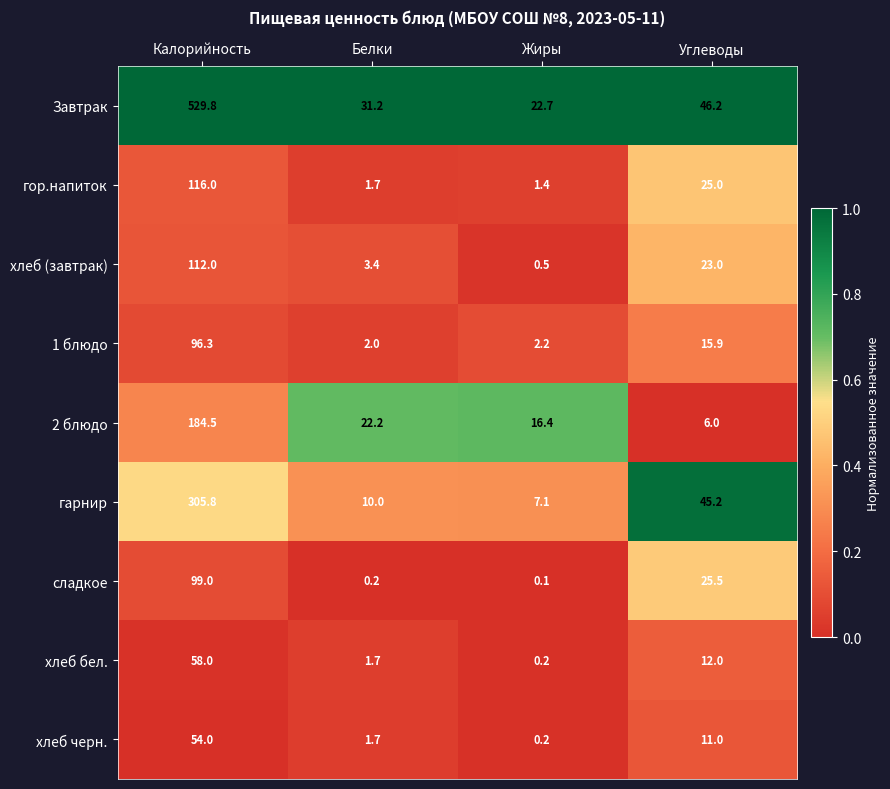

Which series changed the most between Калорийность and Белки?

Завтрак